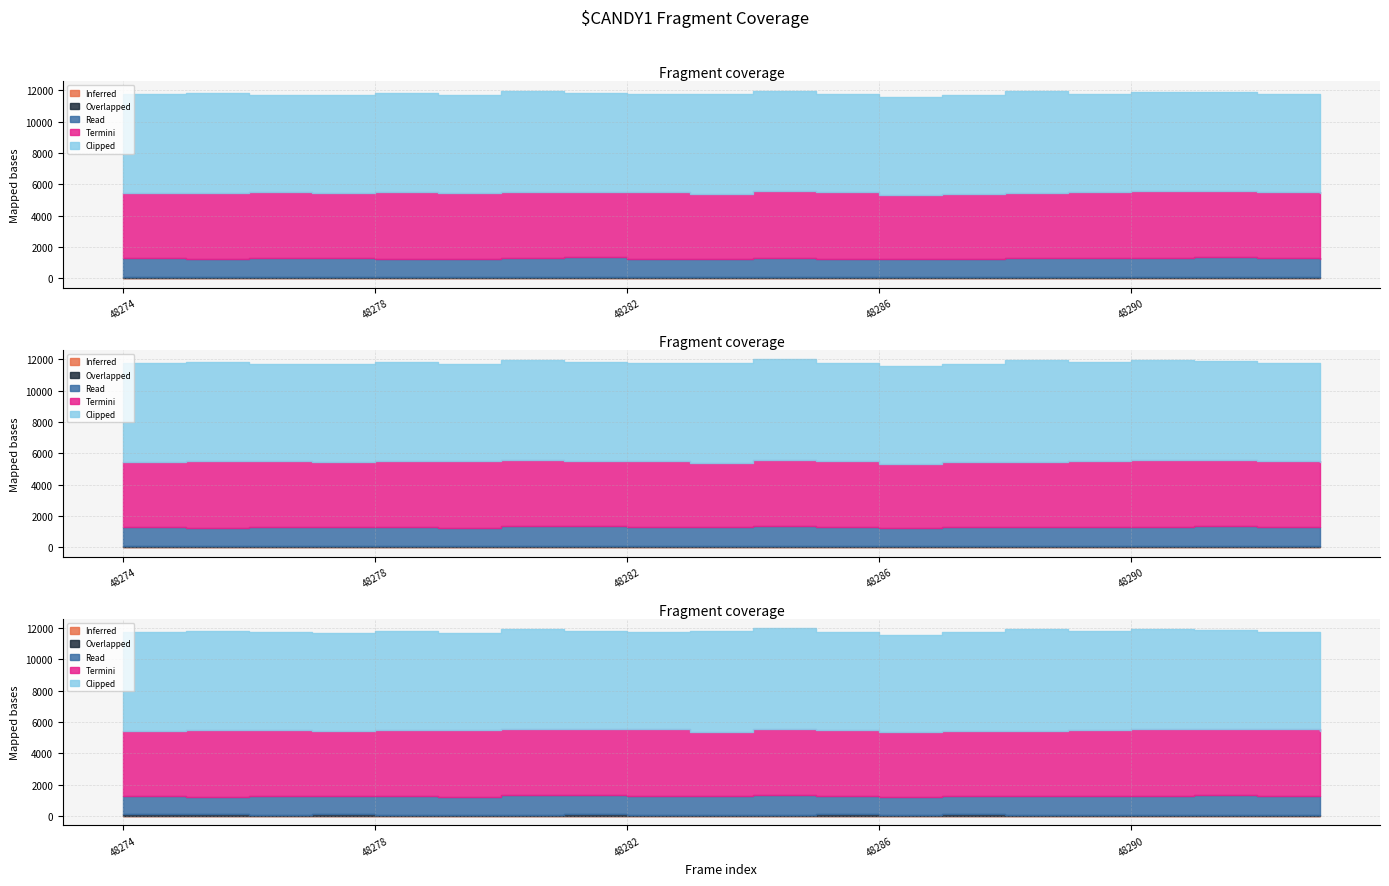

True or false: Inferred has a value of 0 at 48278.

True